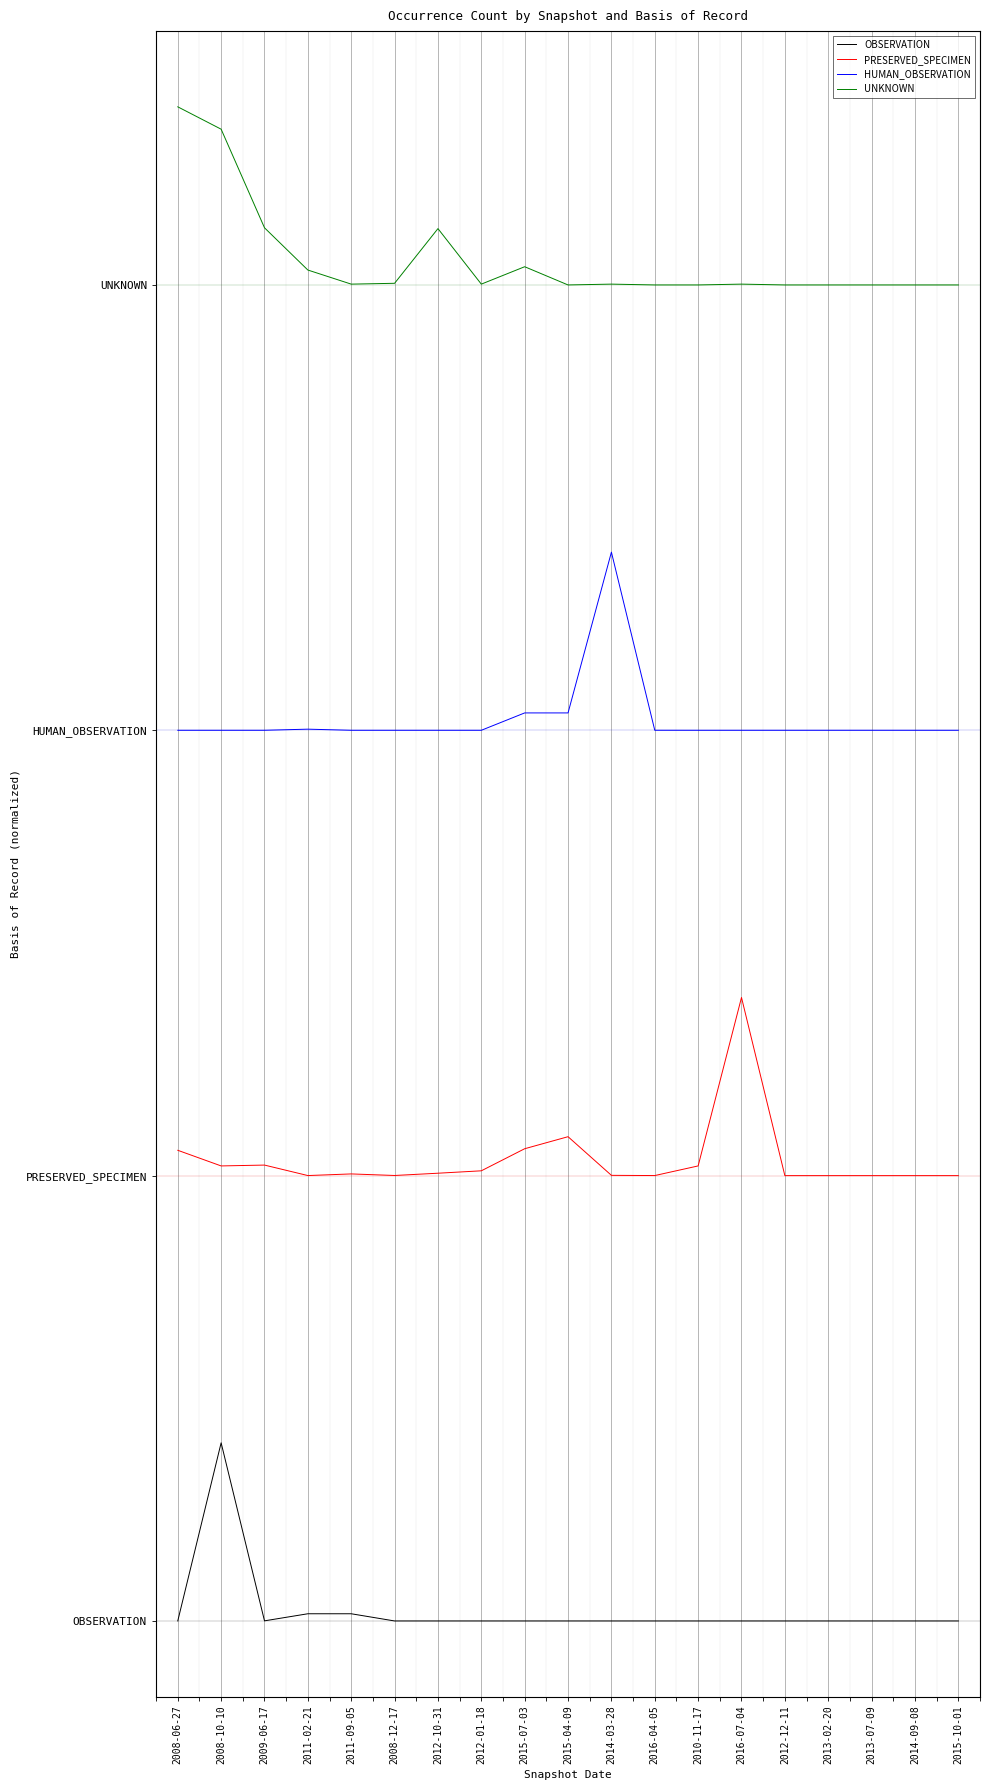

Does the chart display data point markers on the line(s)?

No